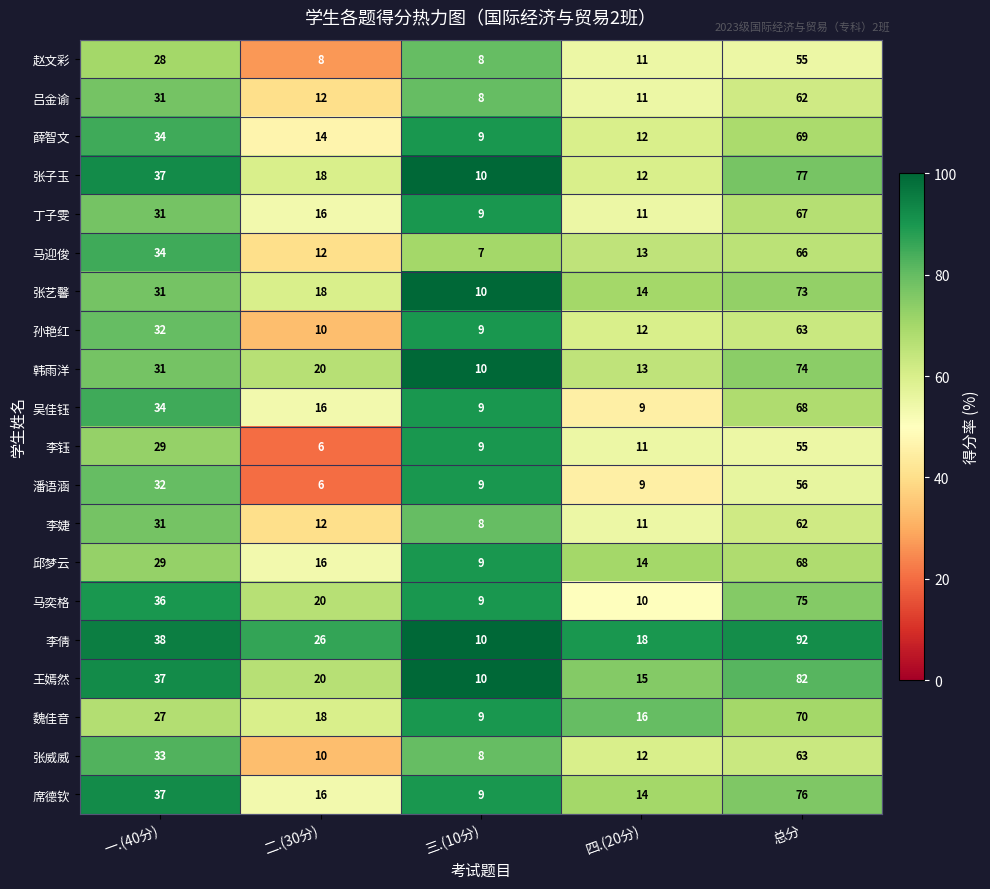

How many data points does each series have?

5